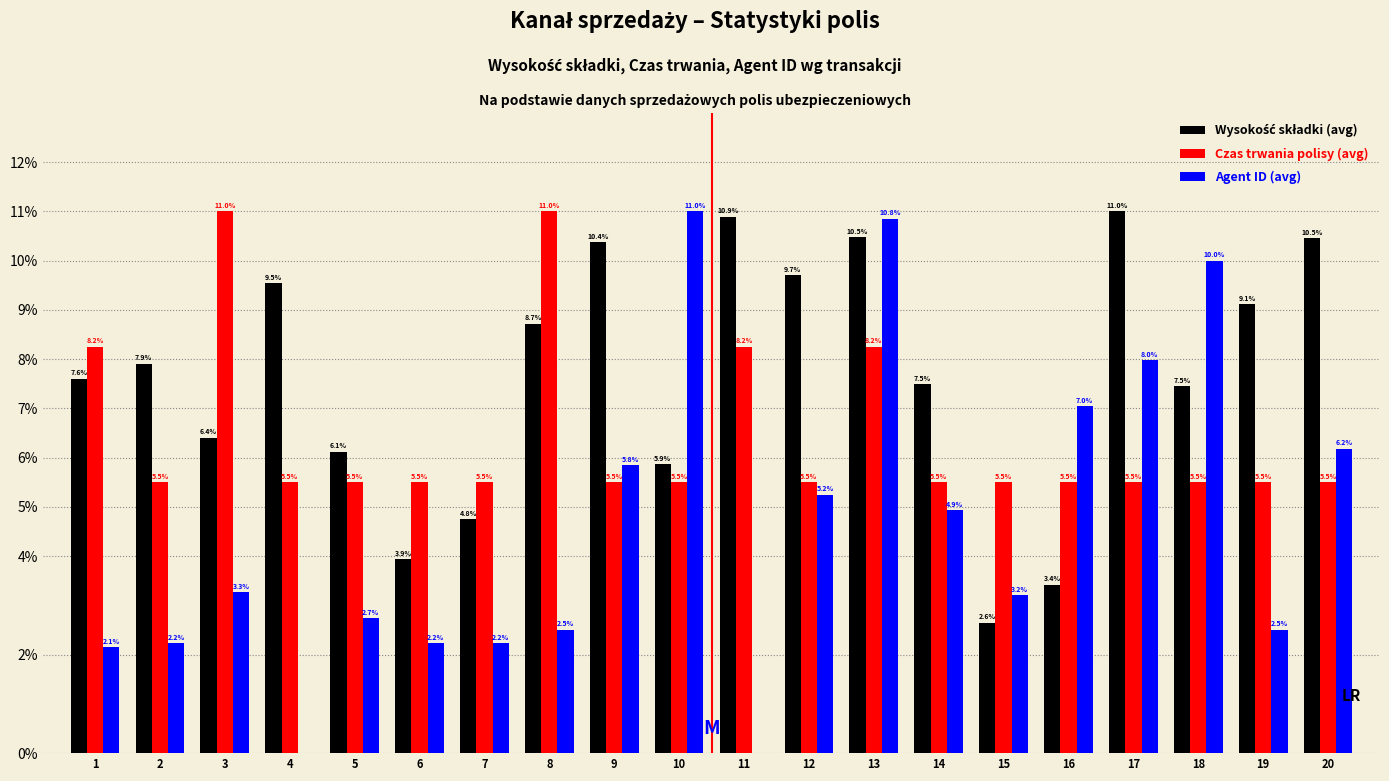

The value of Agent ID (avg) at 17 is 10.8. True or false?

False